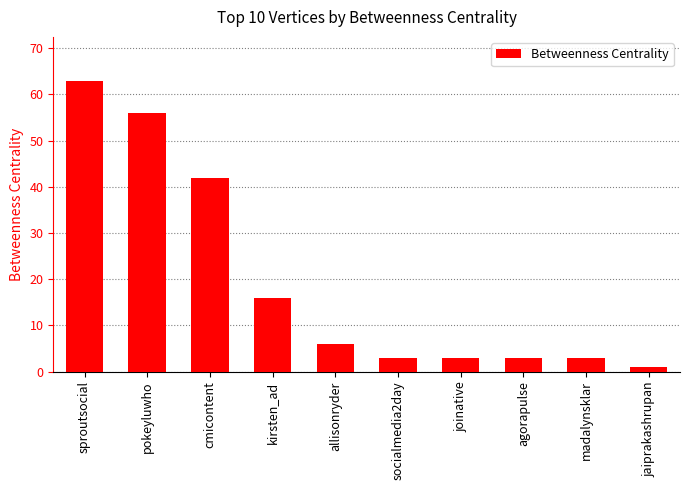

What is the label of the 8th bar from the right?

cmicontent